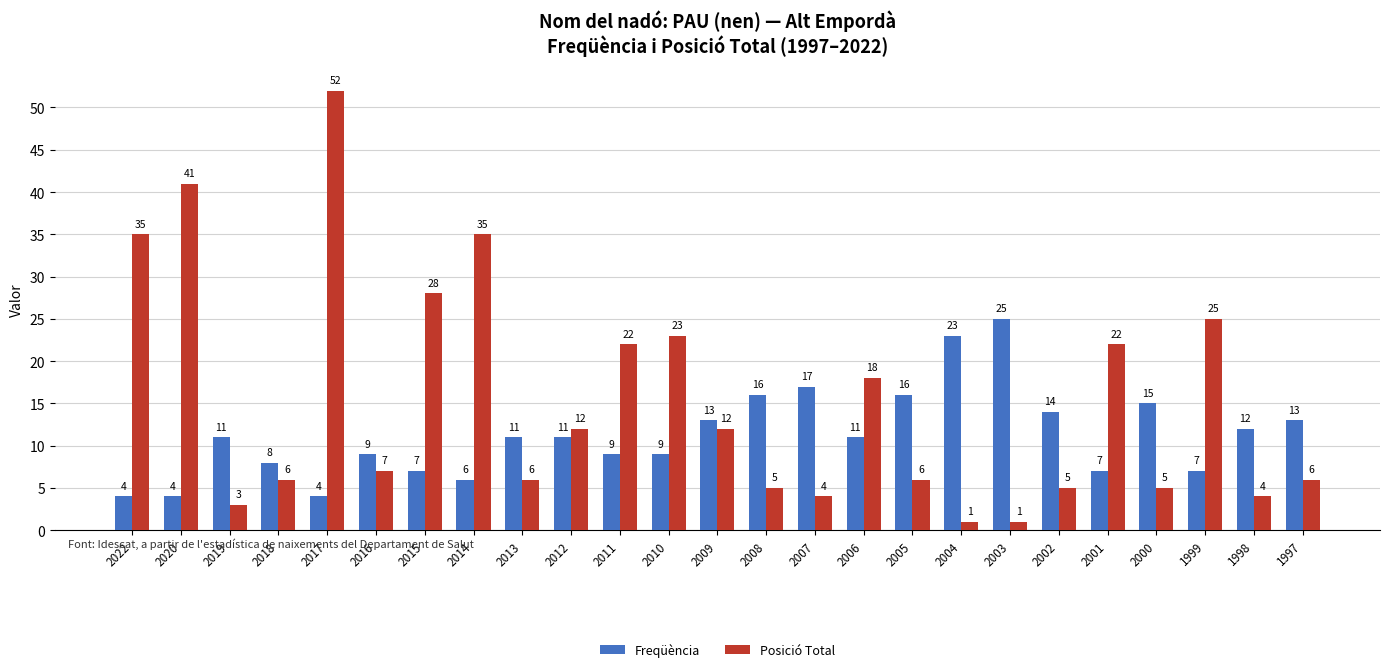

How many groups of bars are there?

25